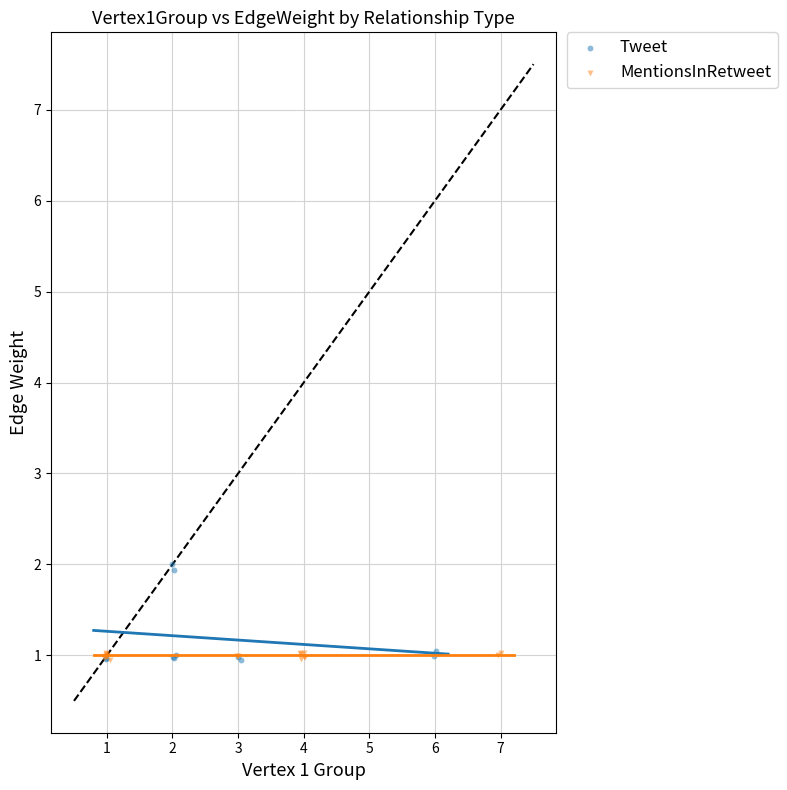

Which series has the largest Y range (max minus min)?

Tweet